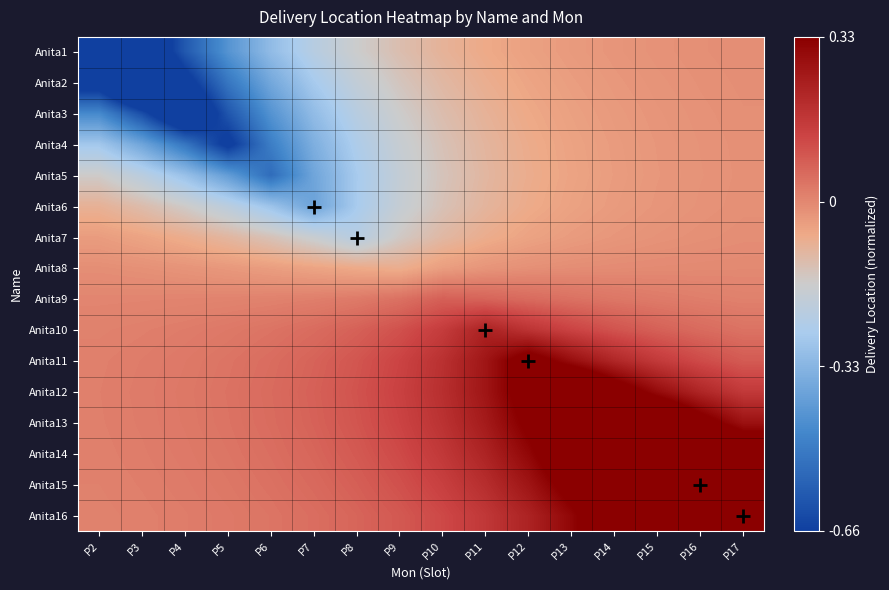

What is the difference between the highest and lowest values at P15?

0.9